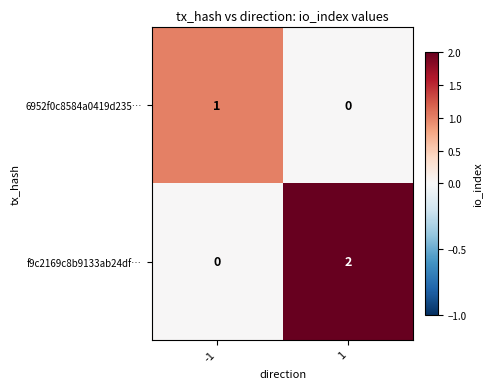

Reading left to right, extract all data points from this chart.

6952f0c8584a0419d235…: 1	0
f9c2169c8b9133ab24df…: 0	2